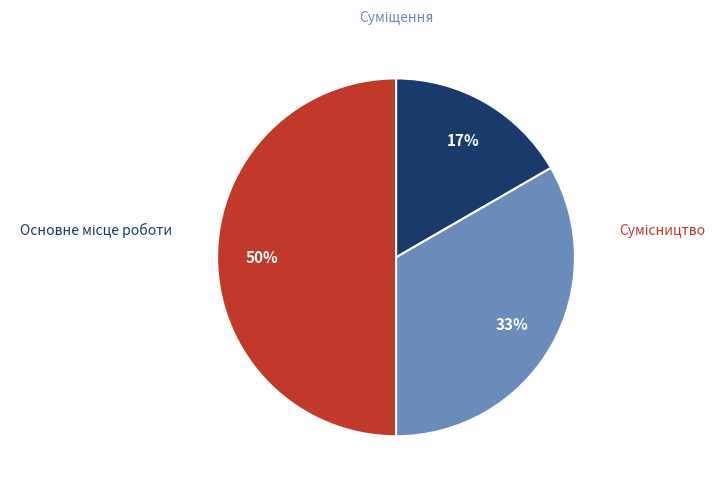

To the nearest percent, what is the difference between the largest and smallest slice percentages?

33%